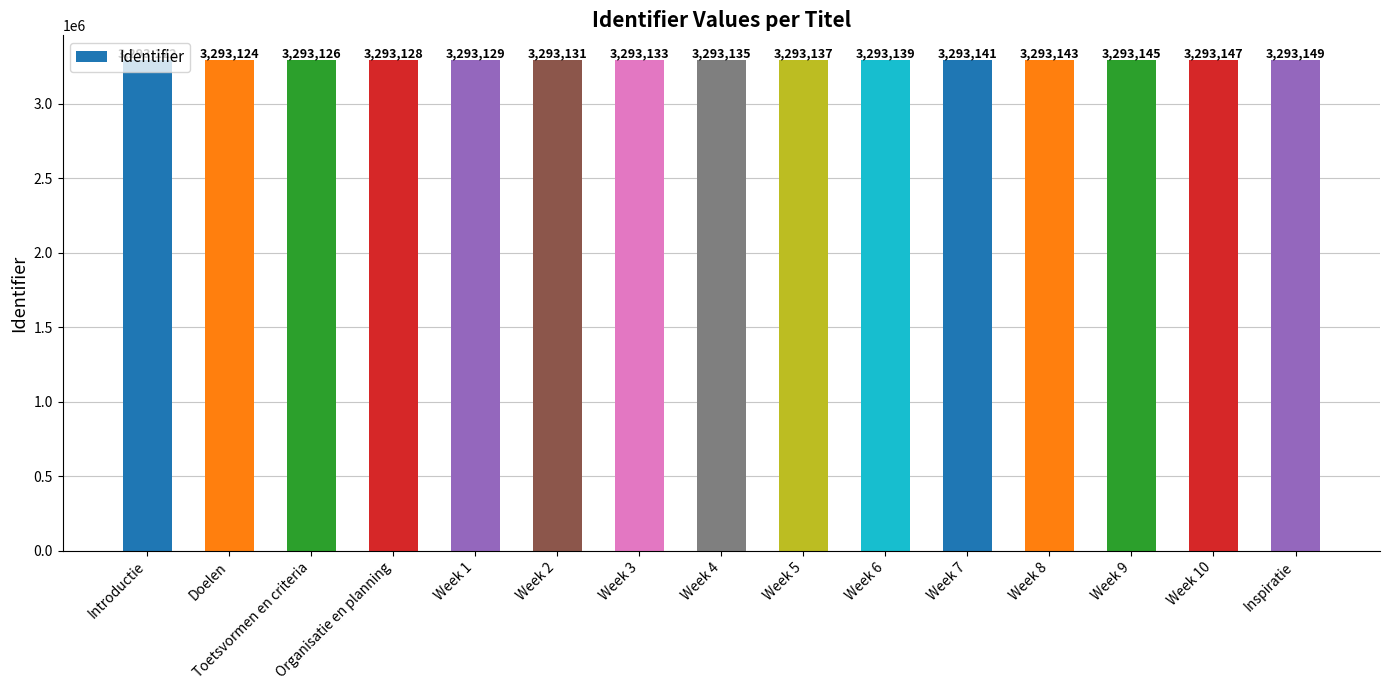

What is the average value?

3293135